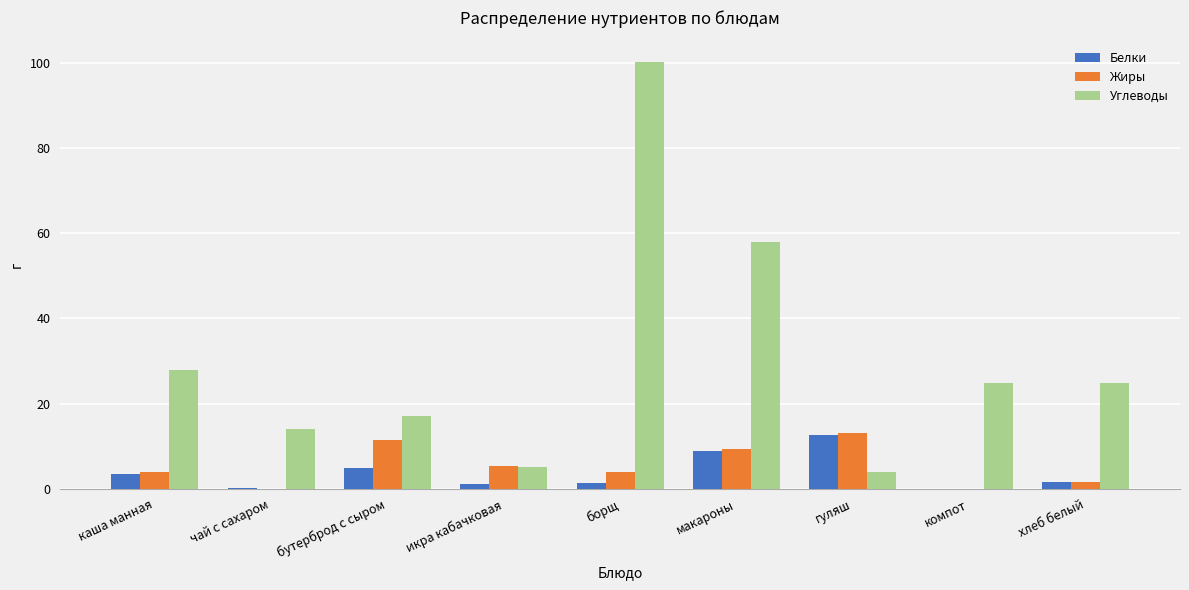

What is the highest value of the Белки series?

12.6